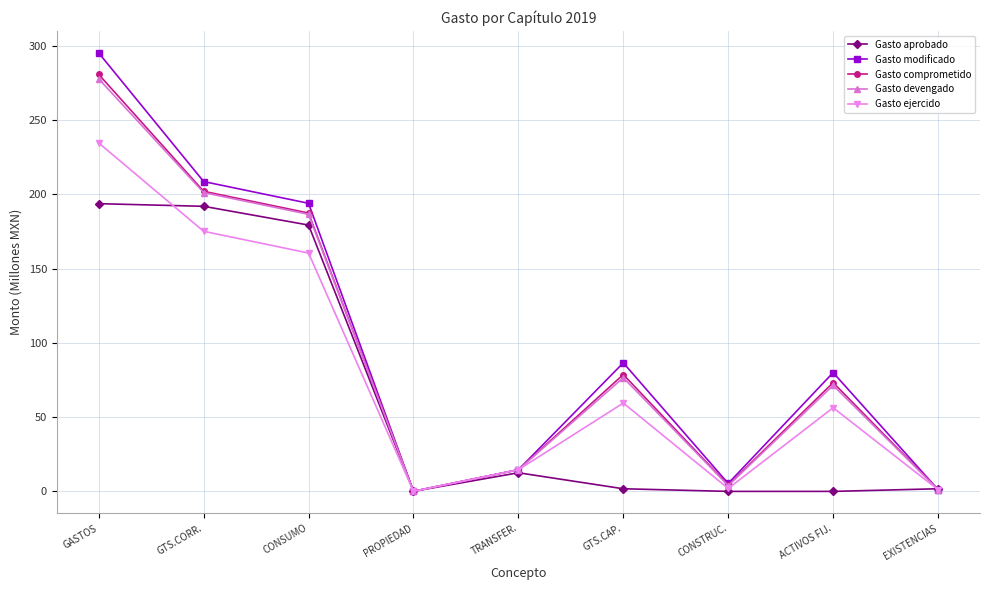

Which series changed the most between GTS.CORR. and PROPIEDAD?

Gasto modificado